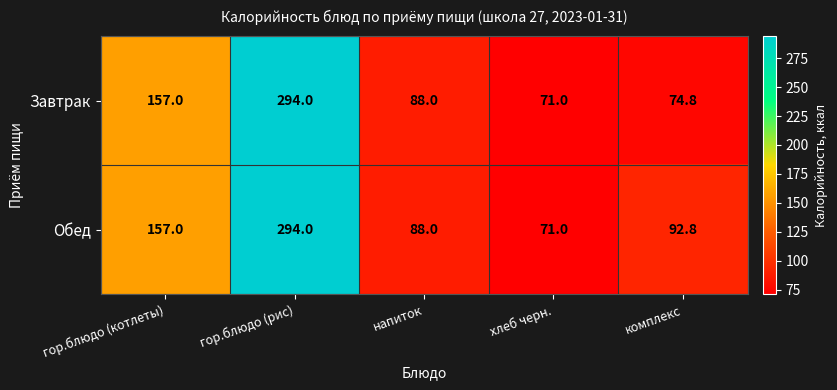

How many data points does each series have?

5